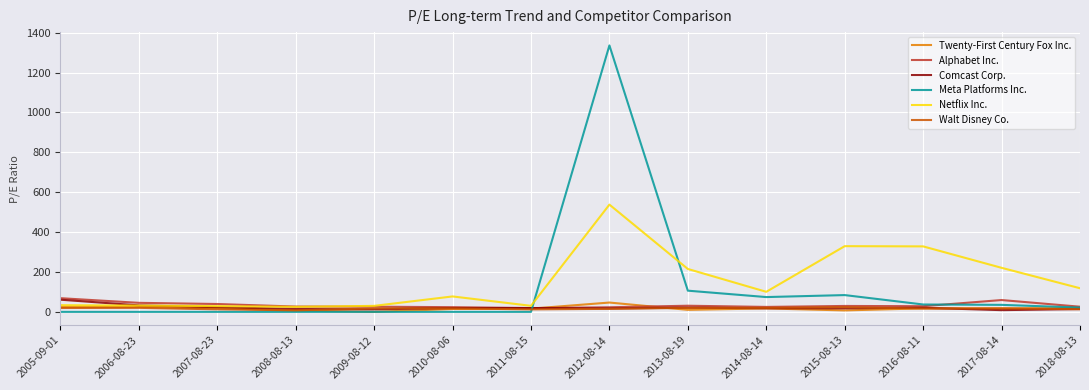

At which category is the sum across all series the highest?

2012-08-14